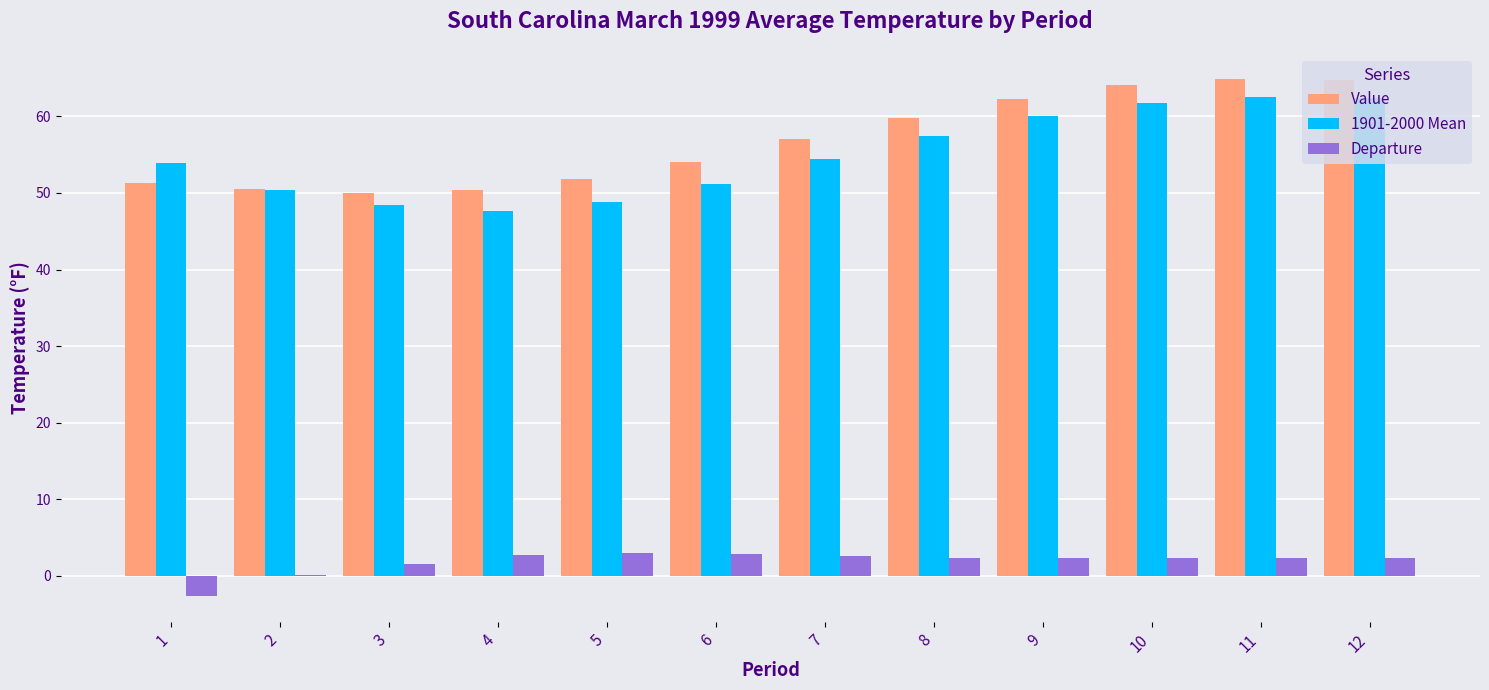

What is the total value across all series at 10?

128.2